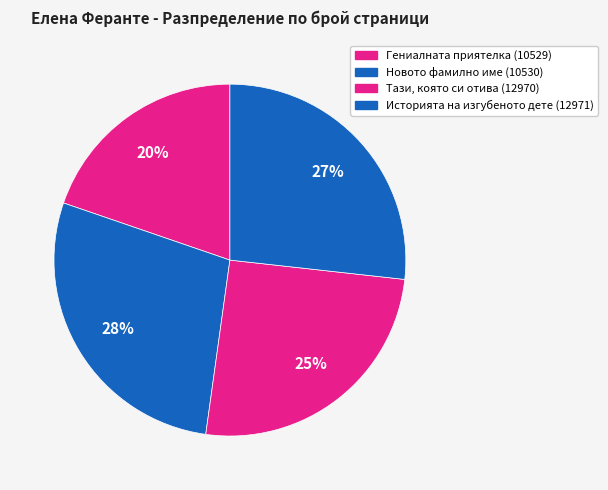

What percentage do Новото фамилно име (10530) and Историята на изгубеното дете (12971) together represent?

54.8%